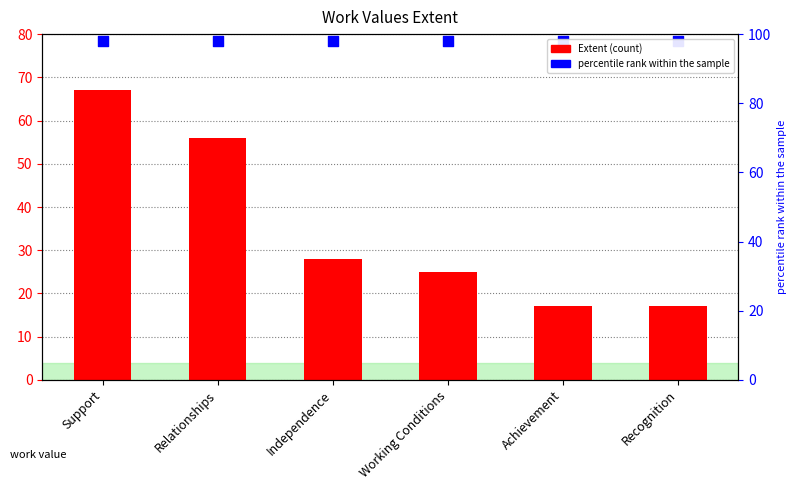

What is the total value across all series at Independence?

106.4